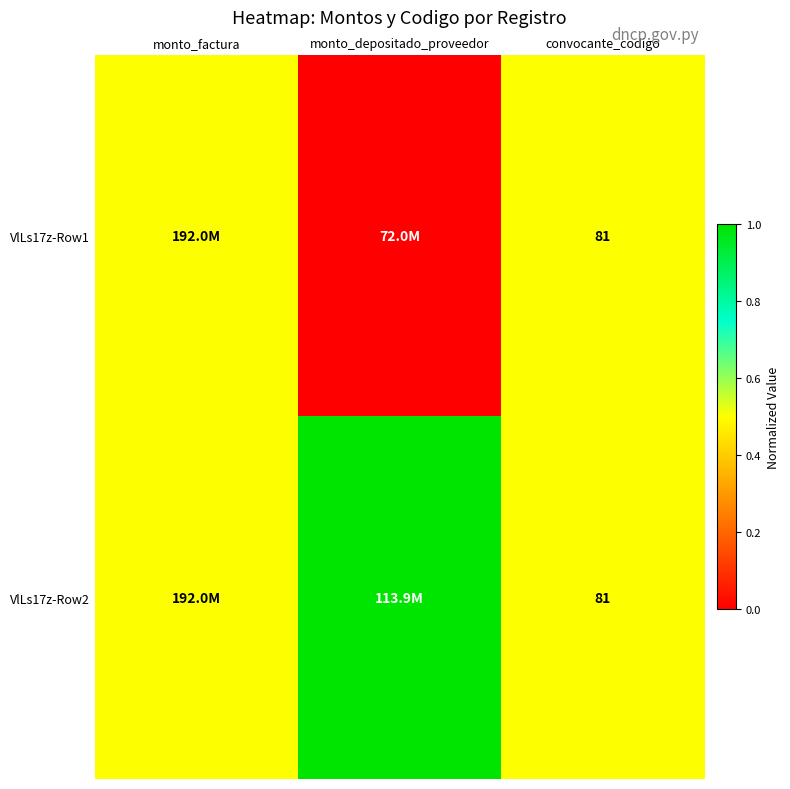

At which category is the sum across all series the highest?

monto_factura